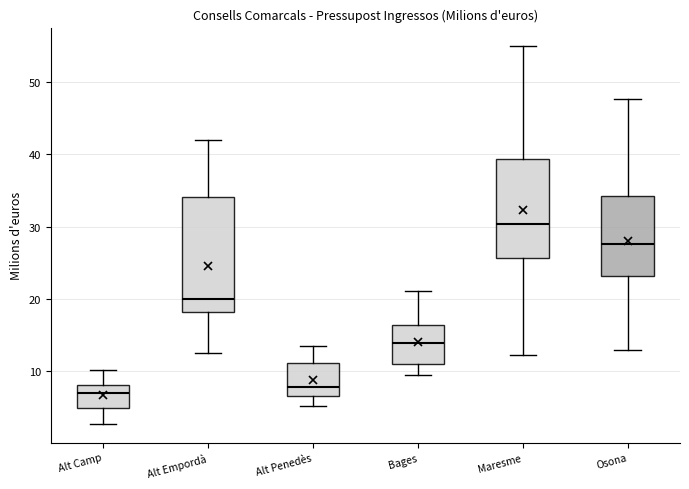

Where is the upper edge of the box for Bages on the y-axis? The values are not printed on the chart, so give them approximately, as read against the axis.

16